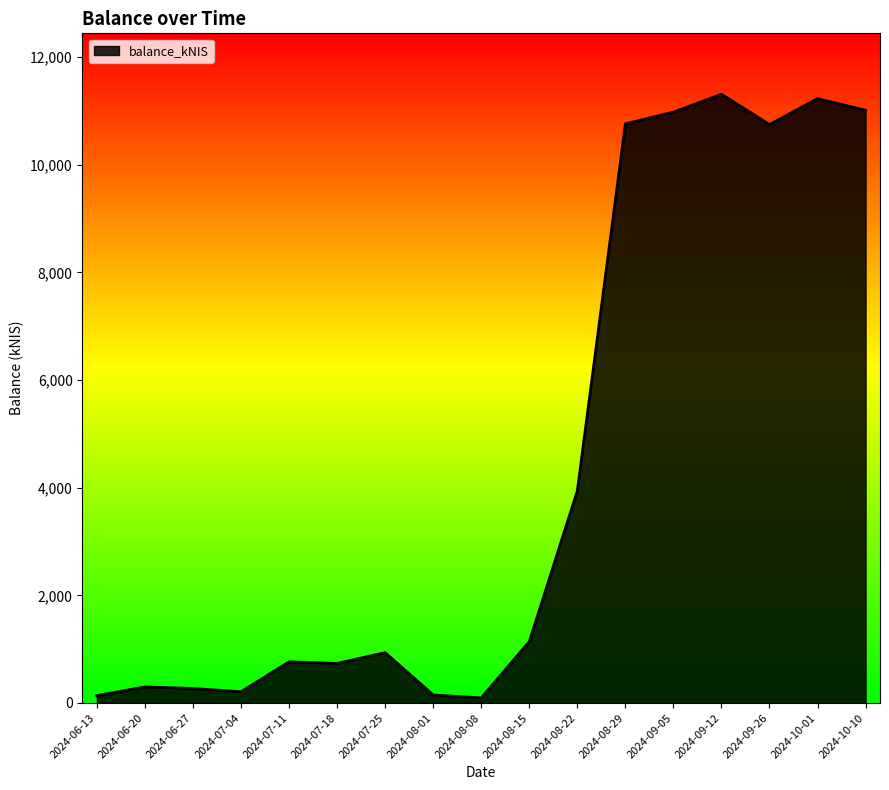

Which has a higher value, 2024-06-20 or 2024-08-15?

2024-08-15